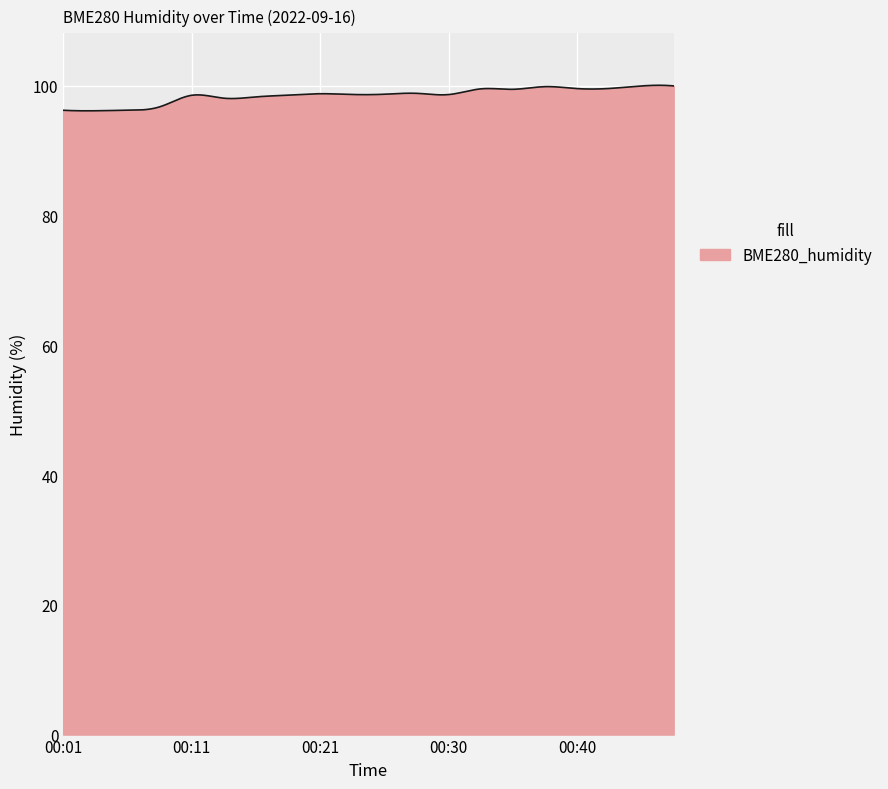

What is the average value?

98.6